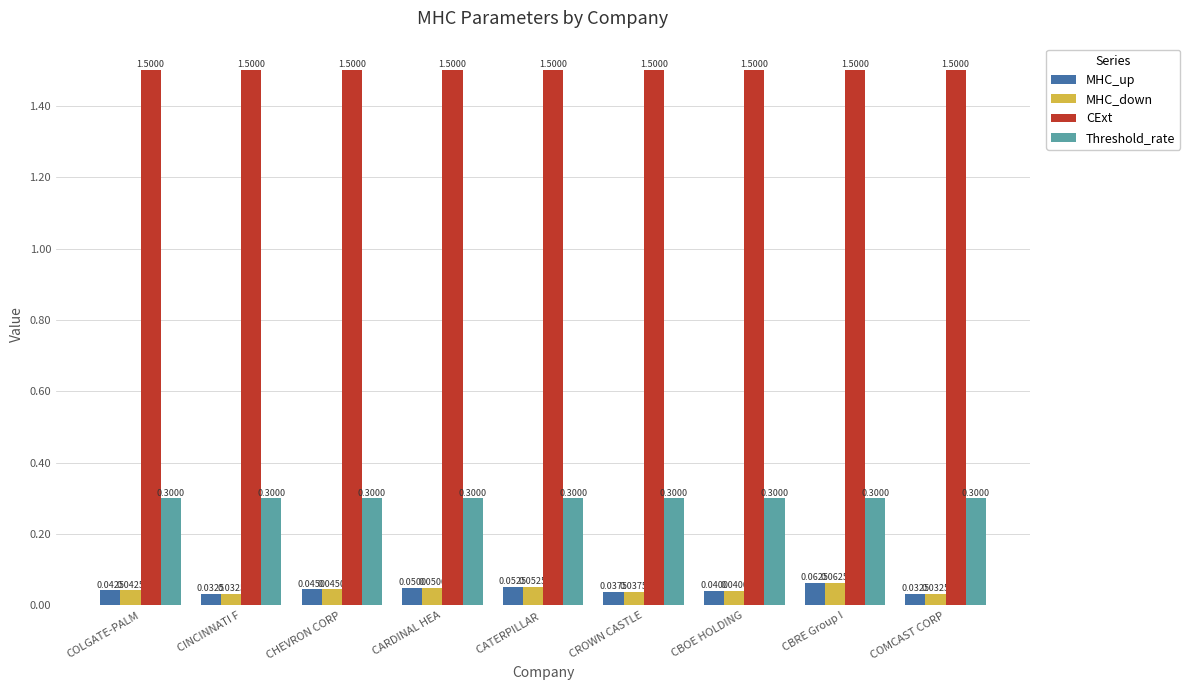

What is the sum of the CExt values at CHEVRON CORP and CATERPILLAR ?

3.0